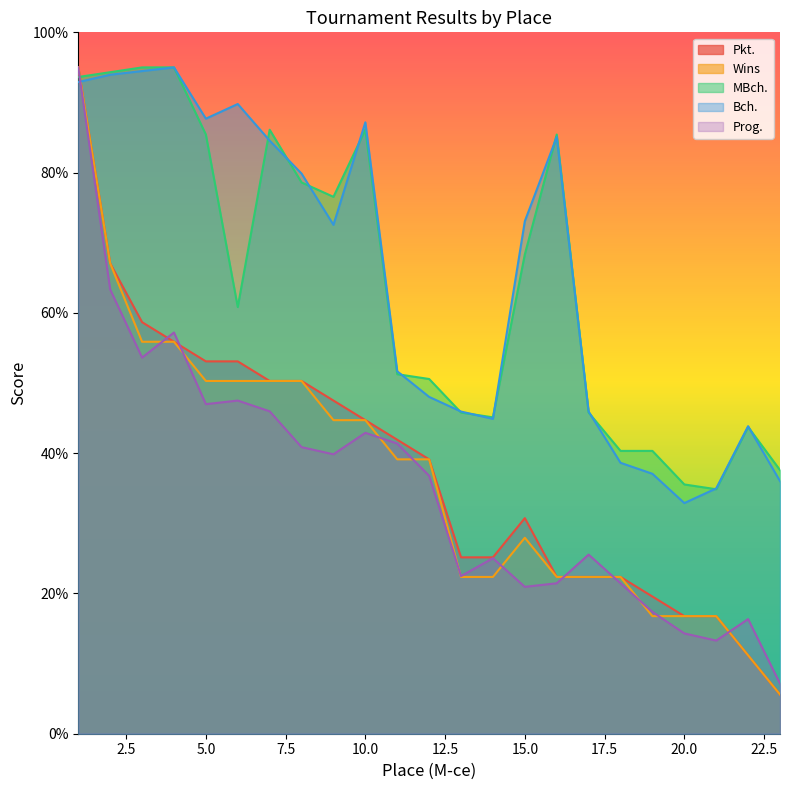

What is the approximate value of MBch. at 11?

51.3